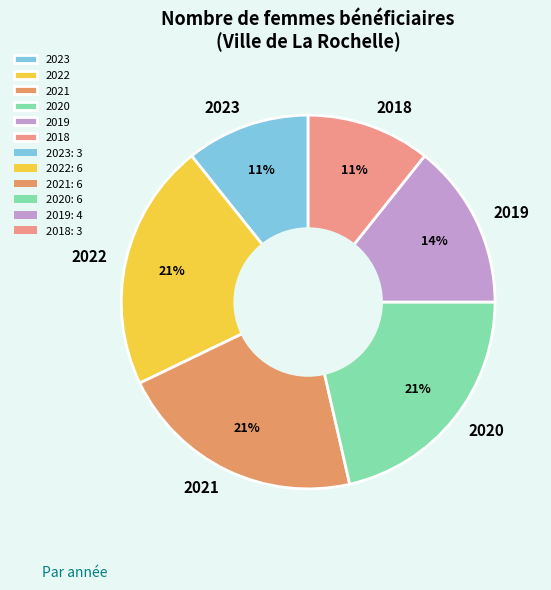

Is it true that 2019 is 14% of the pie?

True